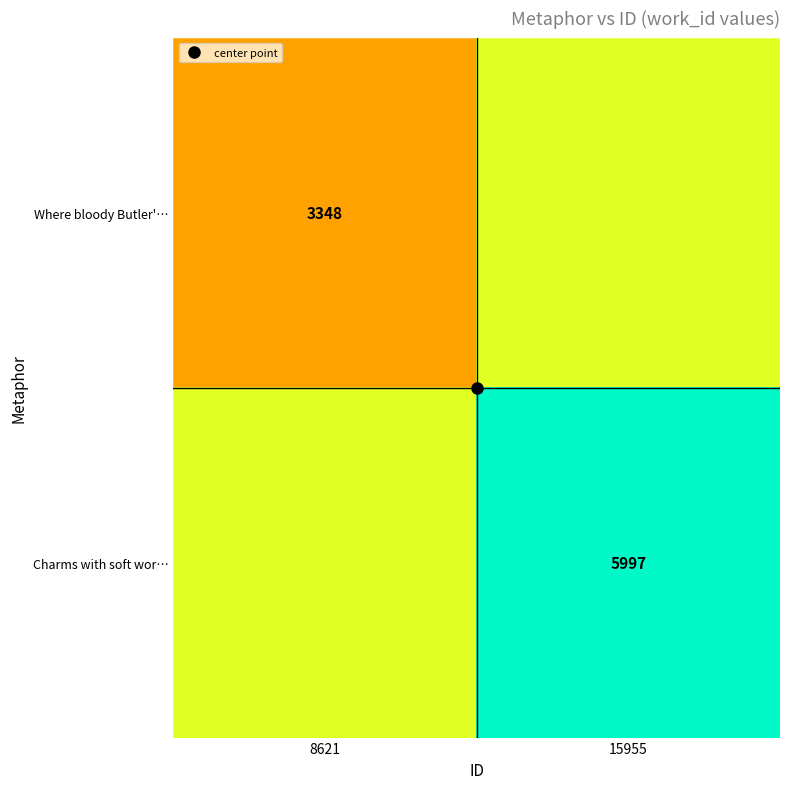

What is the total value across all series at 15955?

10669.5